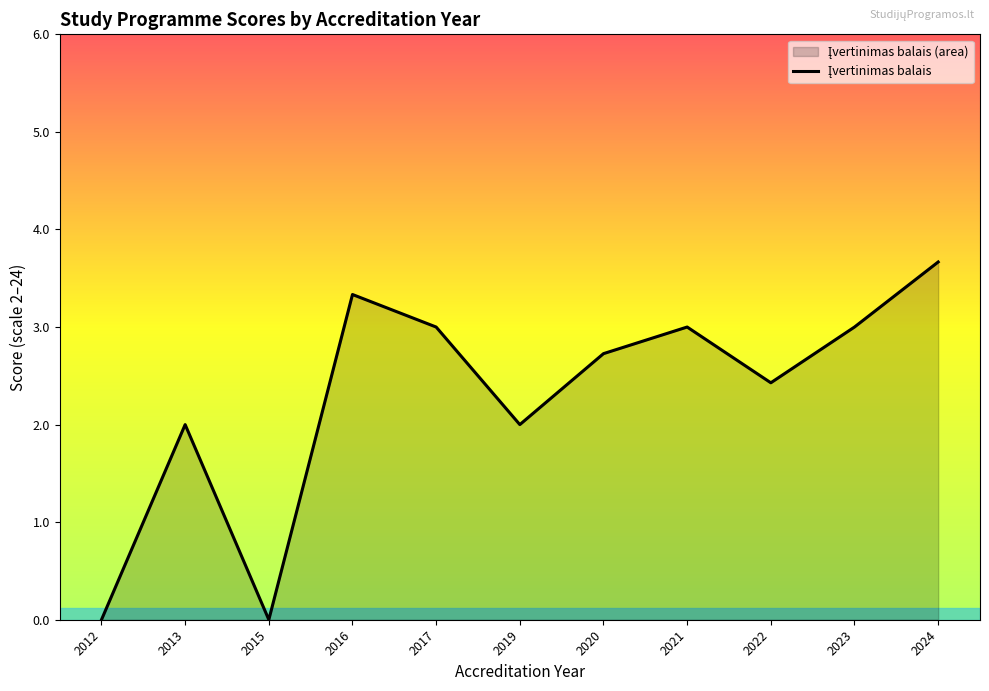

At which category does the chart reach its peak across all series?

2024